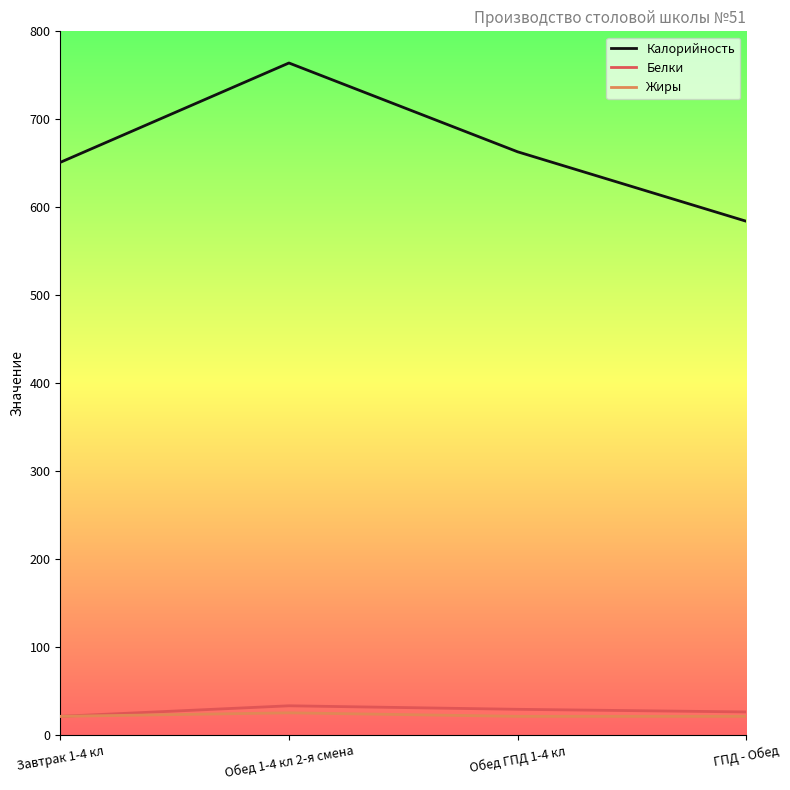

Which series has the largest range (max minus min)?

Калорийность